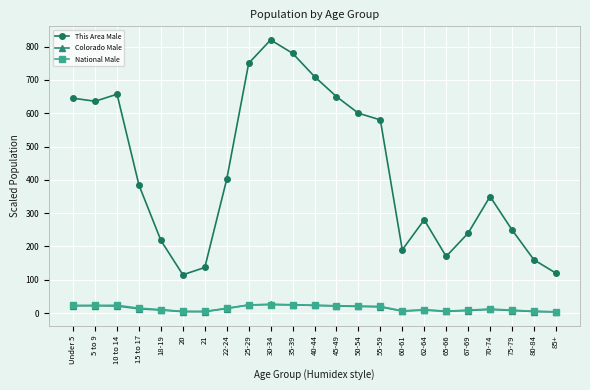

Which series has the largest total across all categories?

This Area Male